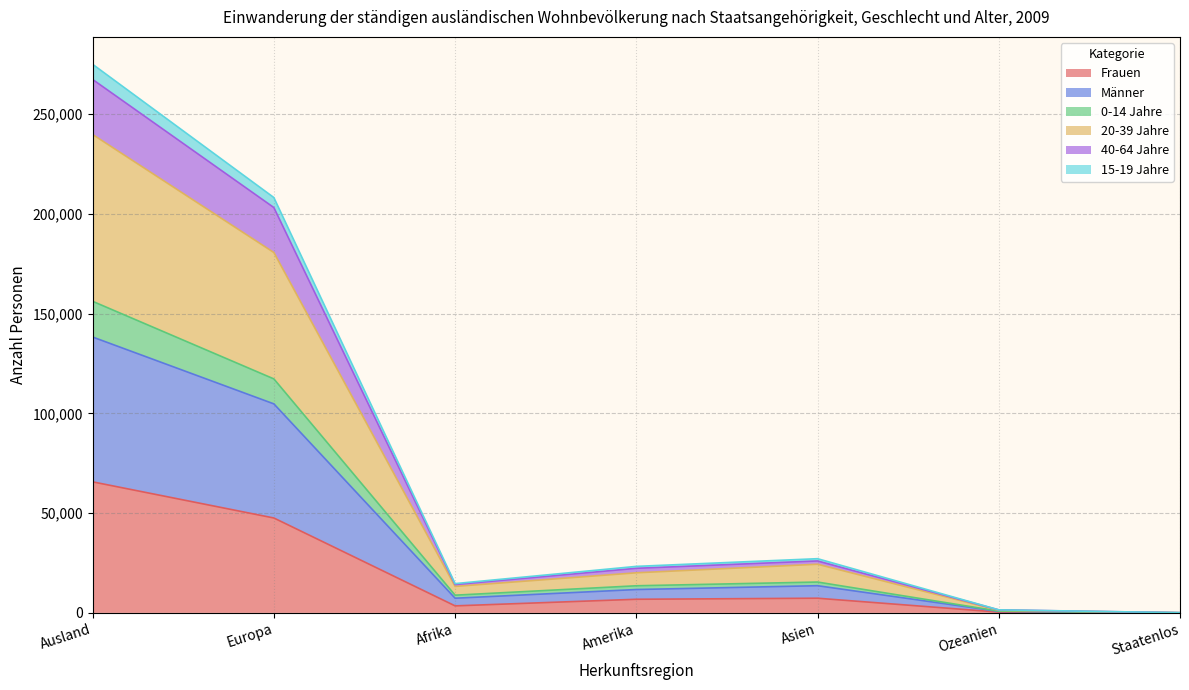

At Staatenlos, list the series in order from smallest to largest.

Frauen, 40-64 Jahre, 0-14 Jahre, 20-39 Jahre, Männer, 15-19 Jahre